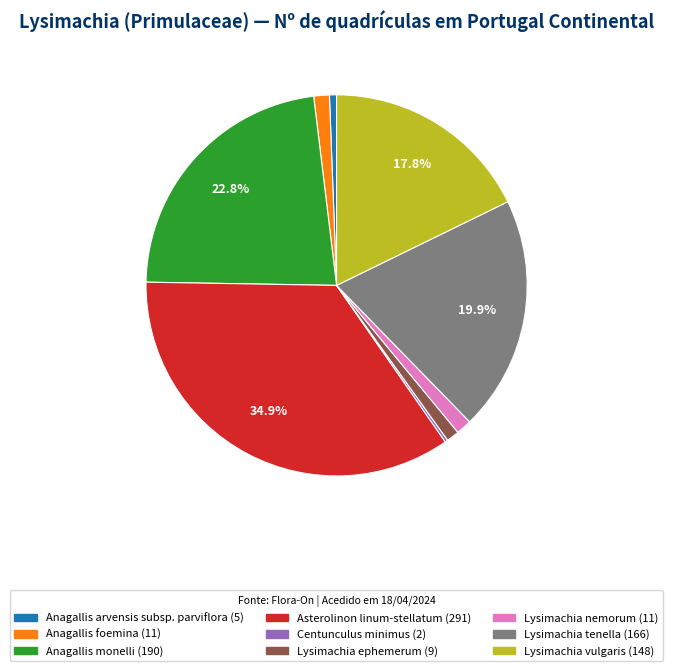

Which category has the biggest portion of the pie?

Asterolinon linum-stellatum